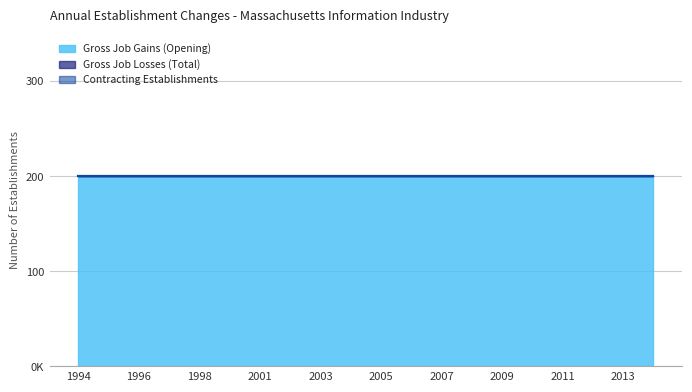

What are all the series names shown in the legend?

Gross Job Gains (Opening), Gross Job Losses (Total), Contracting Establishments